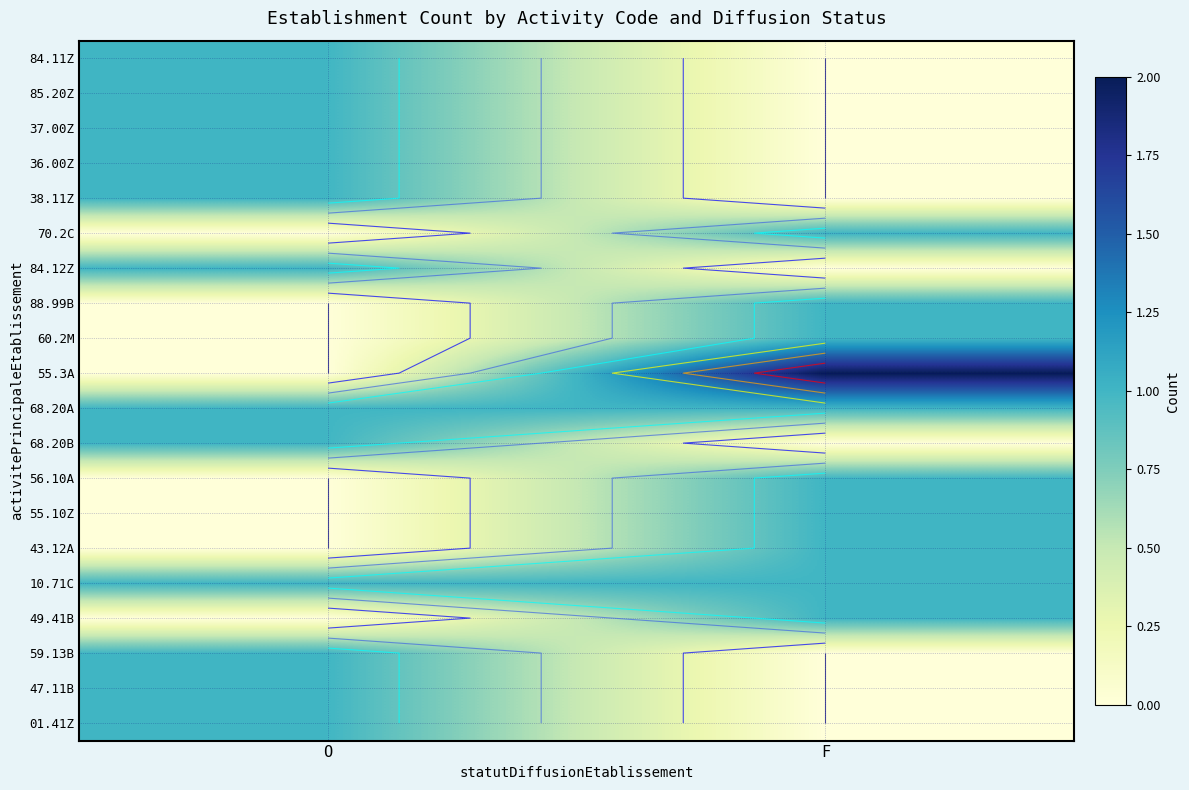

Which label corresponds to the largest value in the chart?

F